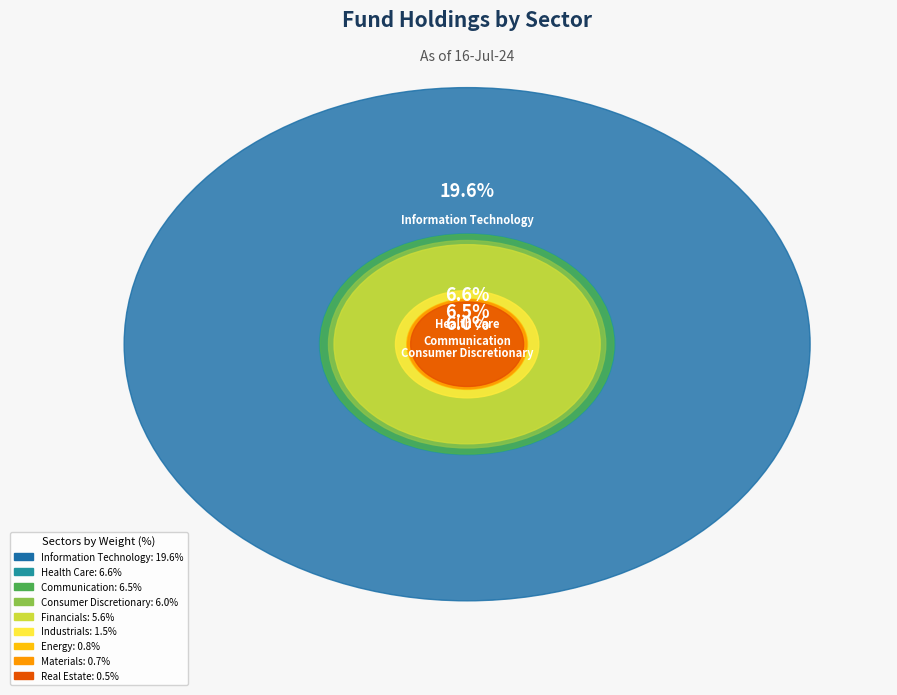

What is the smallest slice in the pie chart?

Real Estate